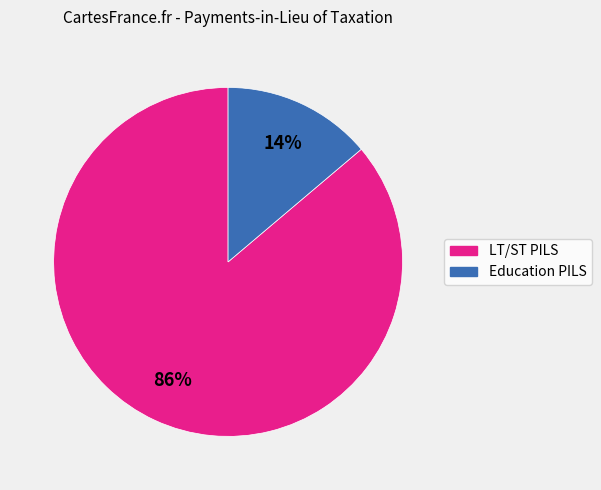

To the nearest percent, what is the difference between the largest and smallest slice percentages?

72%